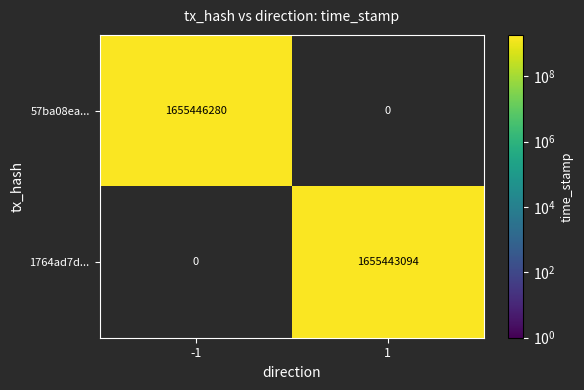

At how many categories does at least one series exceed 1655445828?

1